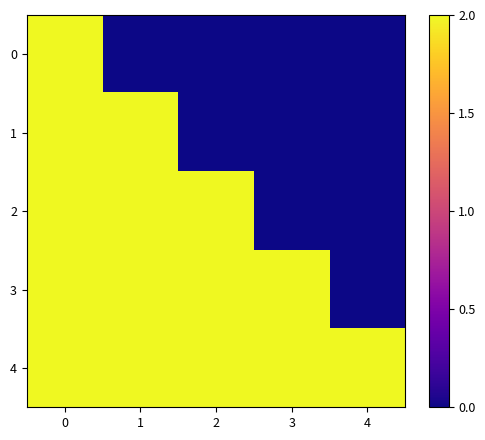

At which category does the chart reach its minimum across all series?

1